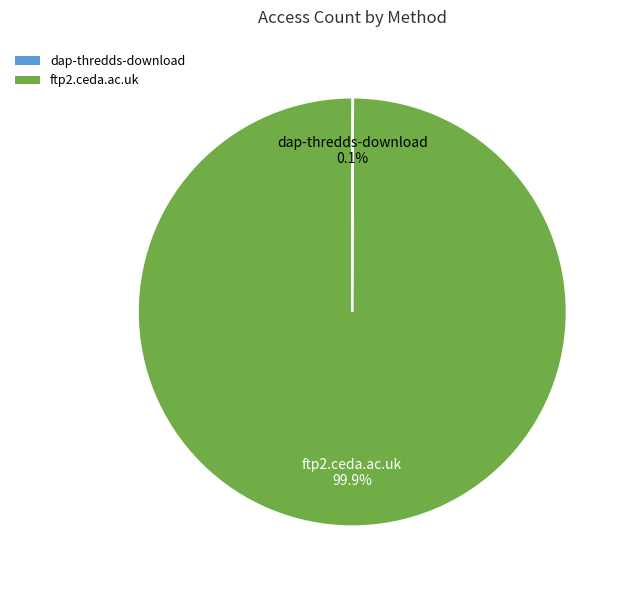

Does ftp2.ceda.ac.uk represent more than half of the total?

Yes